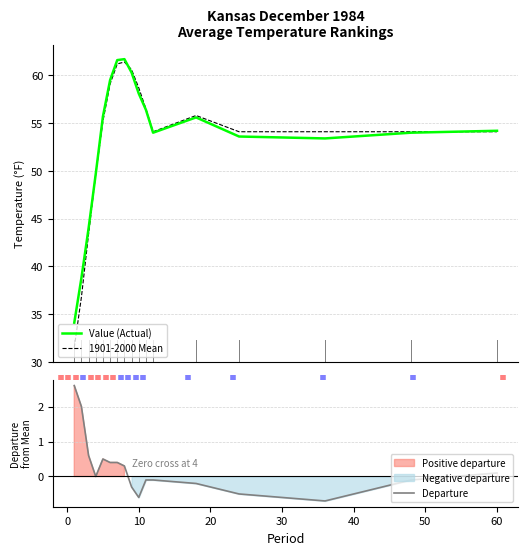

What is the value of the Departure point at the 2nd from the left?

2.0